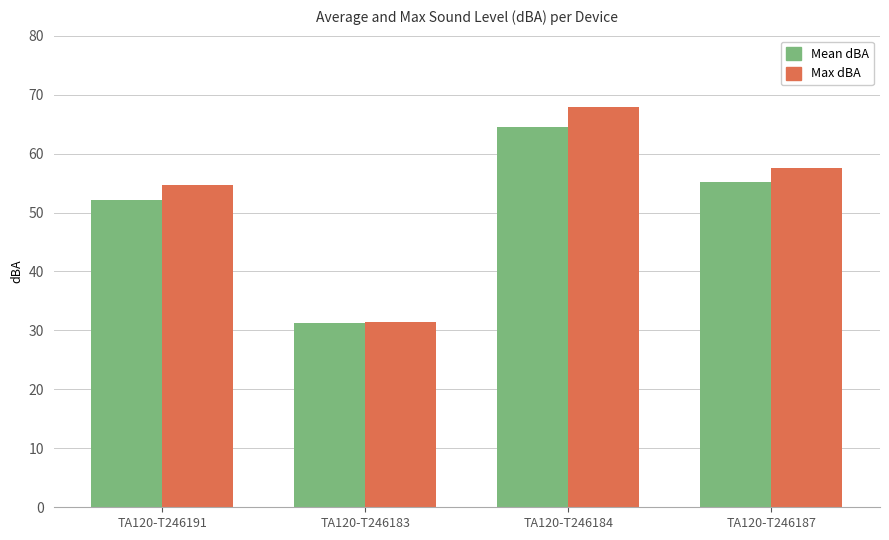

Where does the Mean dBA series first go above 55?

TA120-T246184